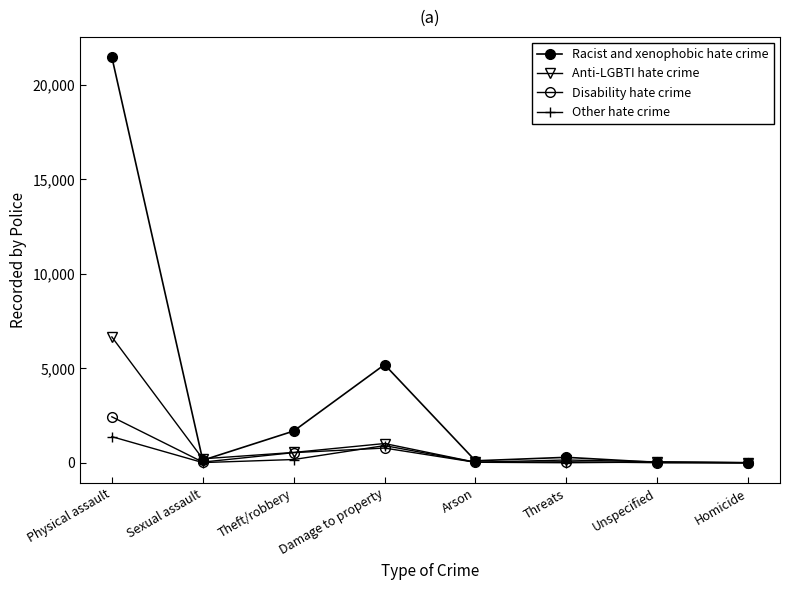

Where is the first local maximum for Racist and xenophobic hate crime?

Damage to property